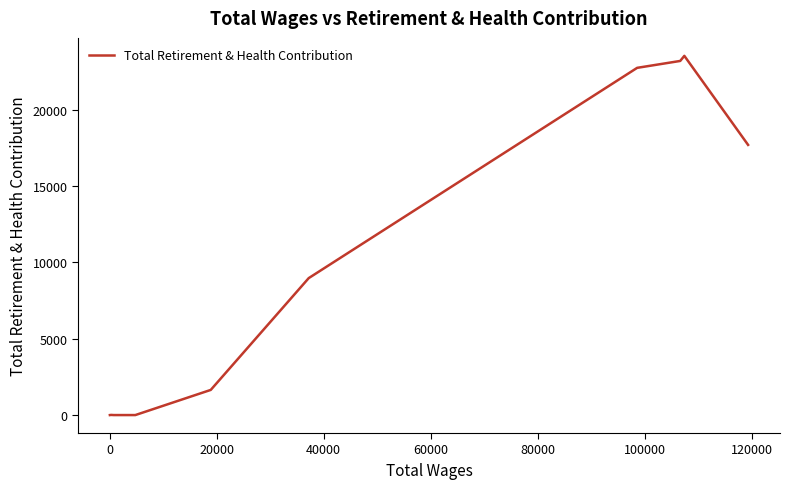

What is the difference between the maximum and minimum values?

23543.9